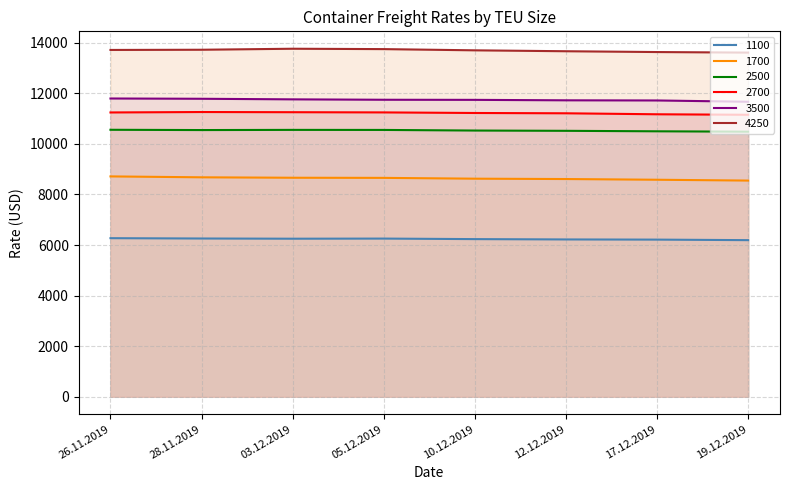

Where is 4250 nearest to the value 13682?

10.12.2019